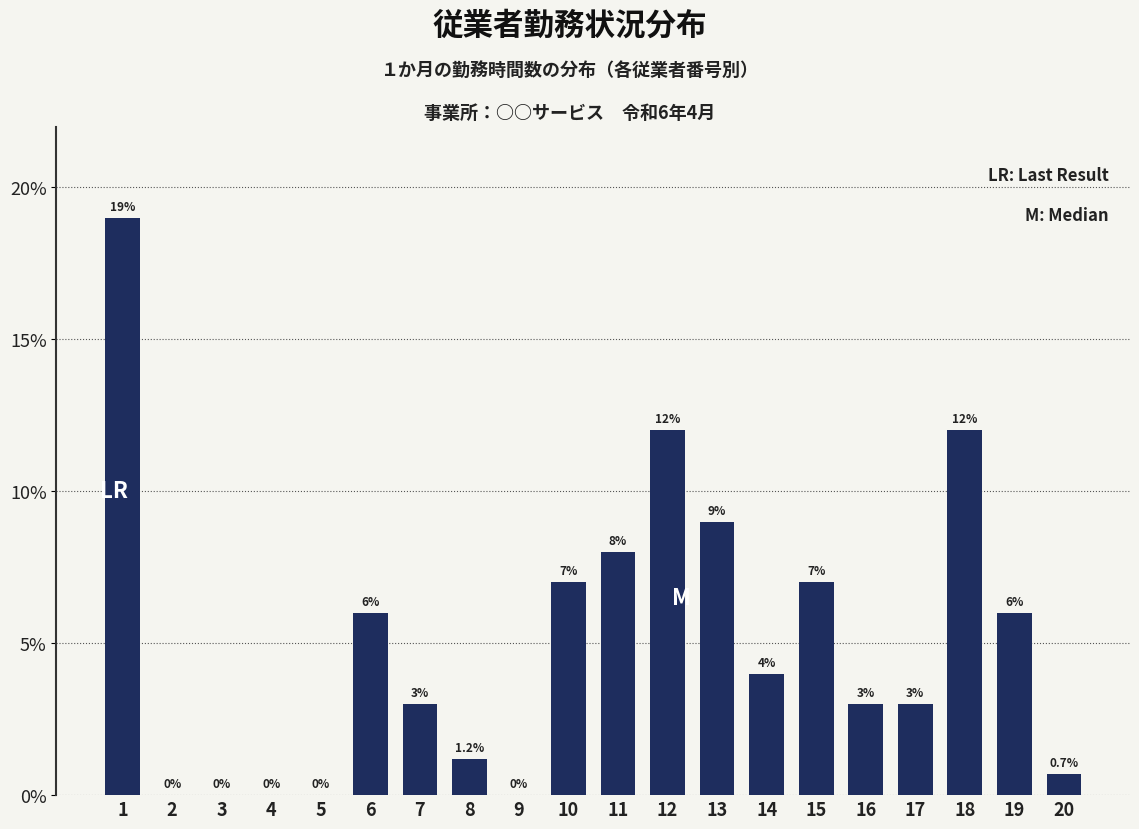

What is the ratio of the value at 12 to the value at 10?

1.7